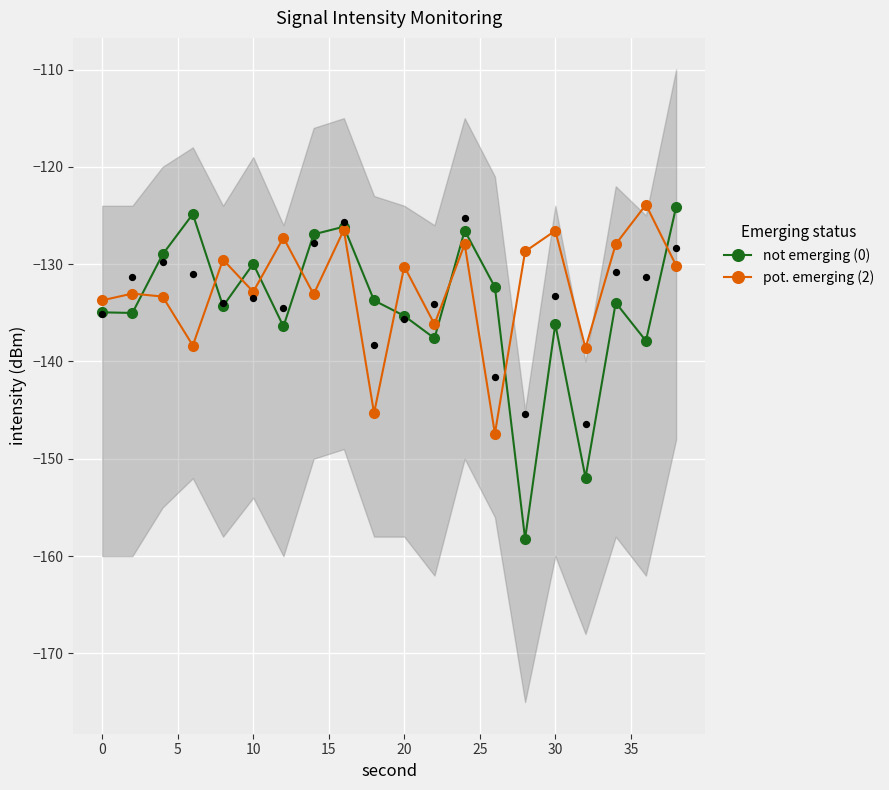

At how many categories does at least one series exceed -156?

20